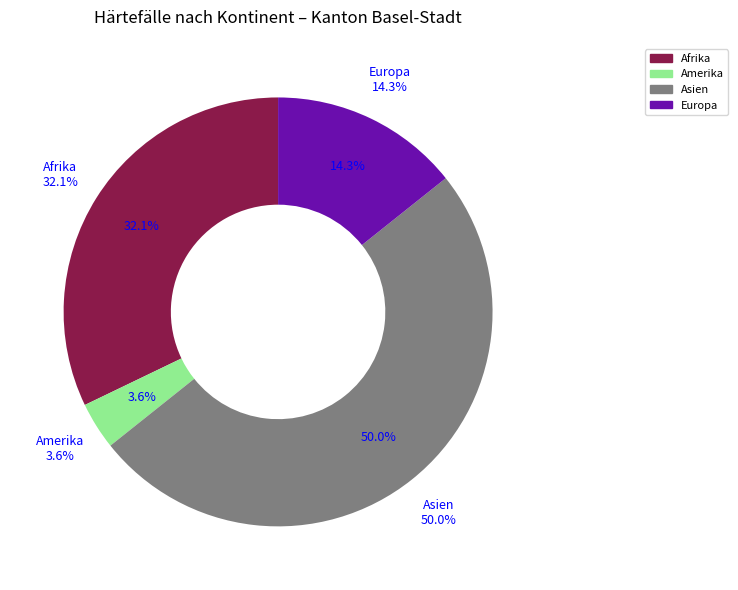

To the nearest percent, what is the average slice percentage?

25%